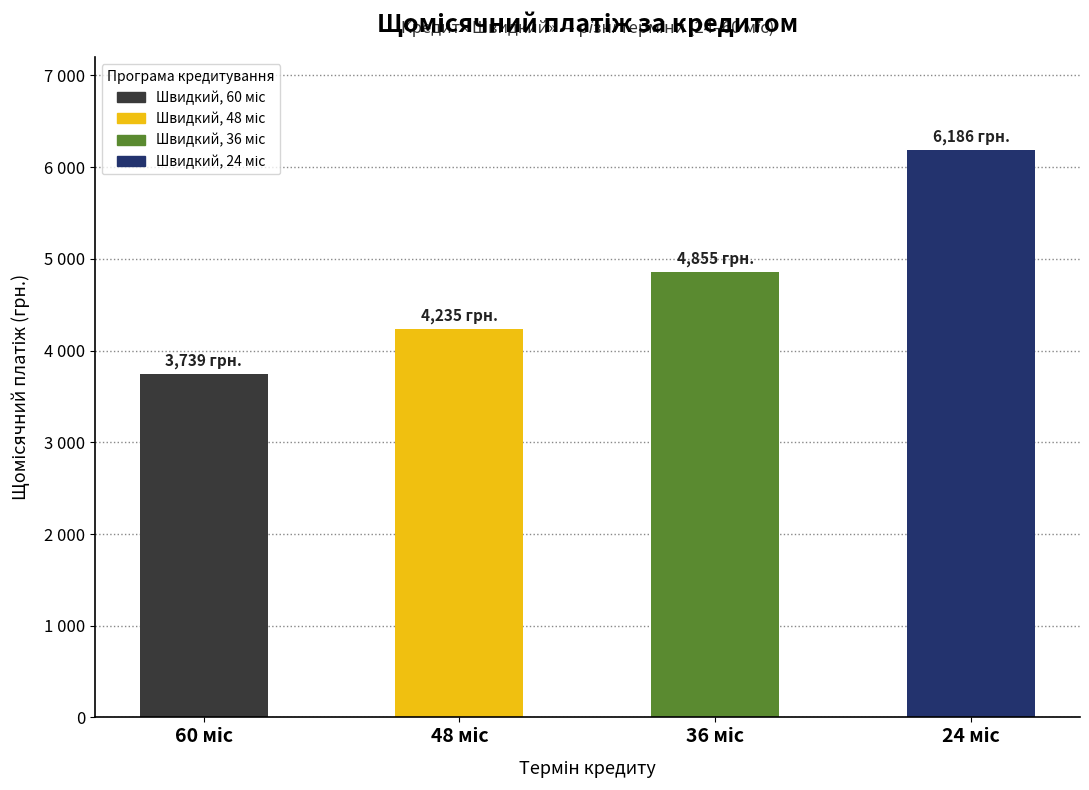

What is the value of the 2nd bar from the left?

4234.6